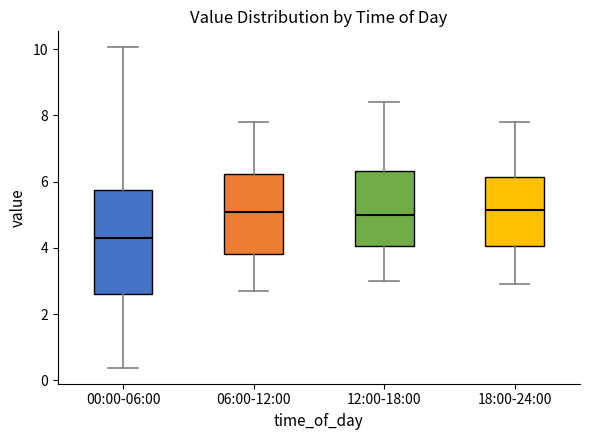

Reading left to right, transcribe this box plot: for each box, give where its median line is, the range the box spans, and where its two whiskers end, as read against the y-axis. The values are not printed on the chart, so give them approximately, as read against the axis.

00:00-06:00: median 4.4, box 2.6 to 5.8, whiskers 0.4 to 10.0
06:00-12:00: median 5.0, box 3.8 to 6.2, whiskers 2.8 to 7.8
12:00-18:00: median 5.0, box 4.0 to 6.4, whiskers 3.0 to 8.4
18:00-24:00: median 5.2, box 4.0 to 6.2, whiskers 3.0 to 7.8